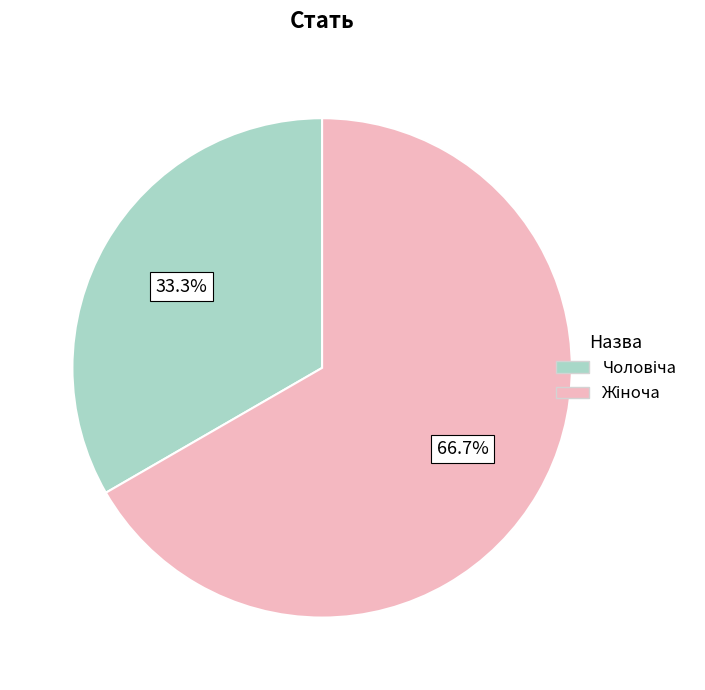

Count the number of slices in the pie.

2